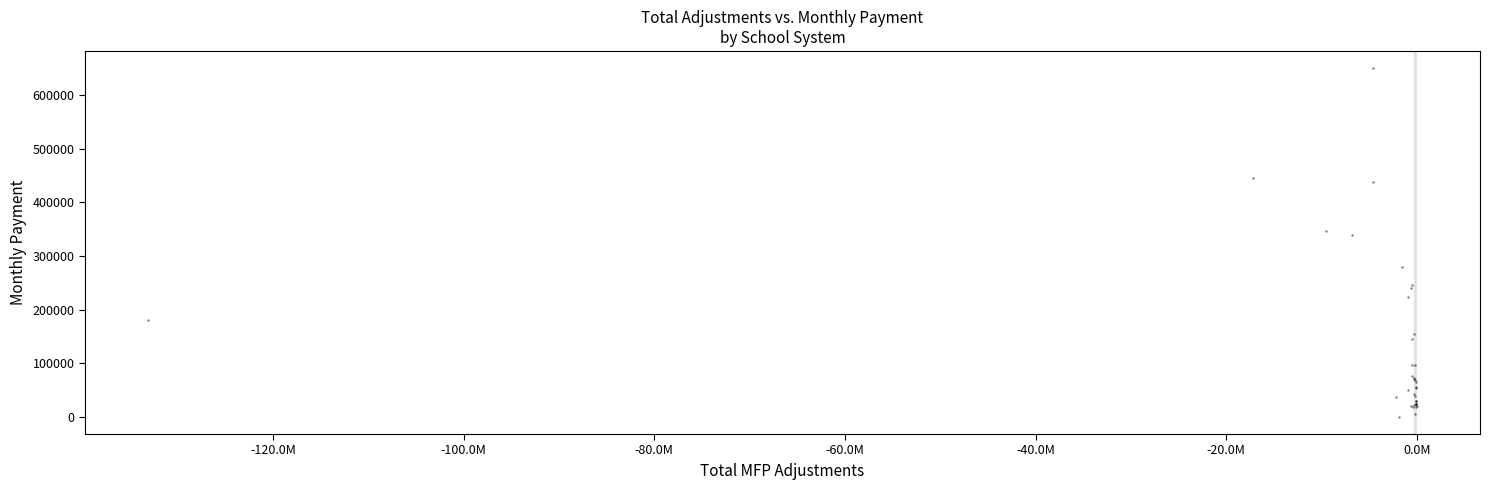

What Y value in the scatter plot is closest to 325089?

338858